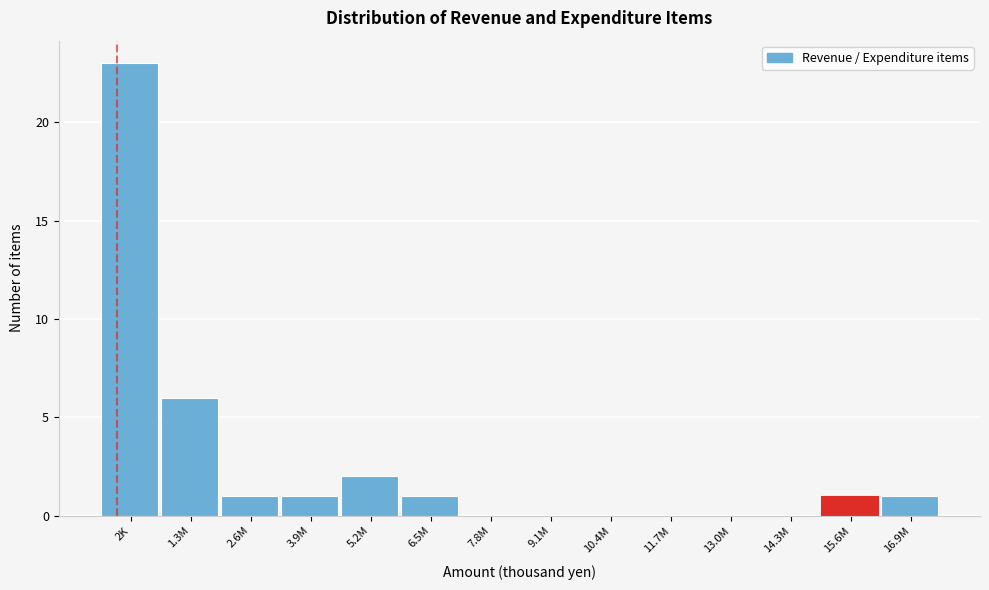

Reading left to right, what are all the values shown in this chart?

2K=23	1.3M=6	2.6M=1	3.9M=1	5.2M=2	6.5M=1	7.8M=0	9.1M=0	10.4M=0	11.7M=0	13.0M=0	14.3M=0	15.6M=1	16.9M=1